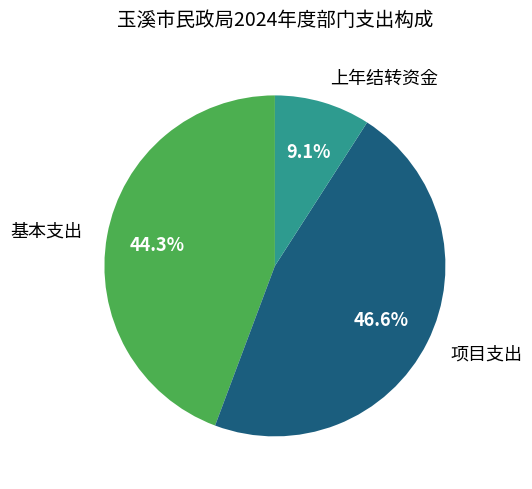

Approximately how many times larger is the value at 项目支出 compared to 上年结转资金?

5.1